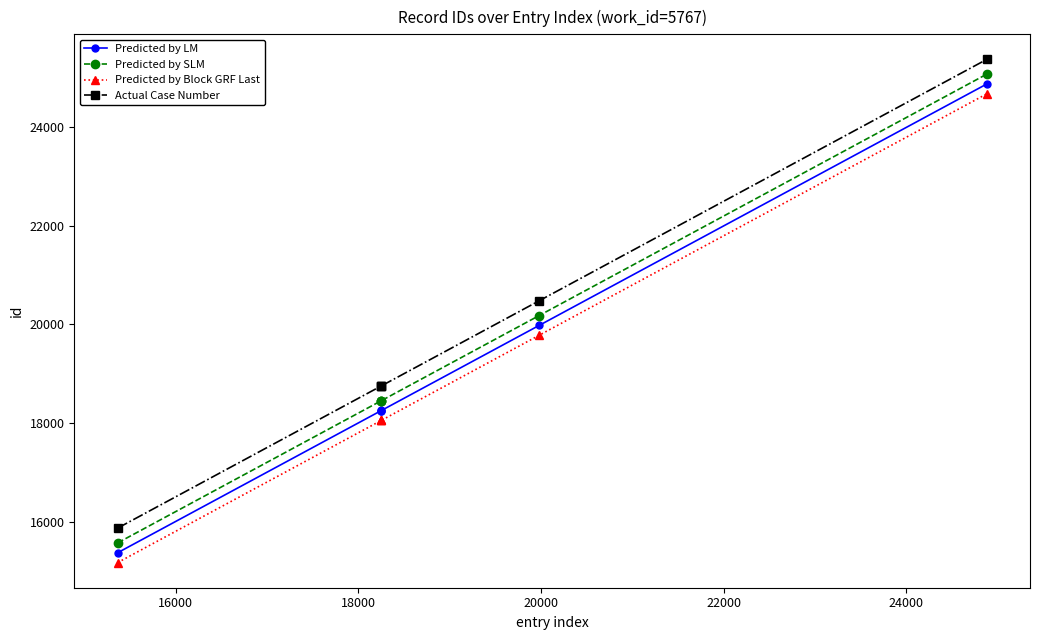

What are all the series names shown in the legend?

Predicted by LM, Predicted by SLM, Predicted by Block GRF Last, Actual Case Number